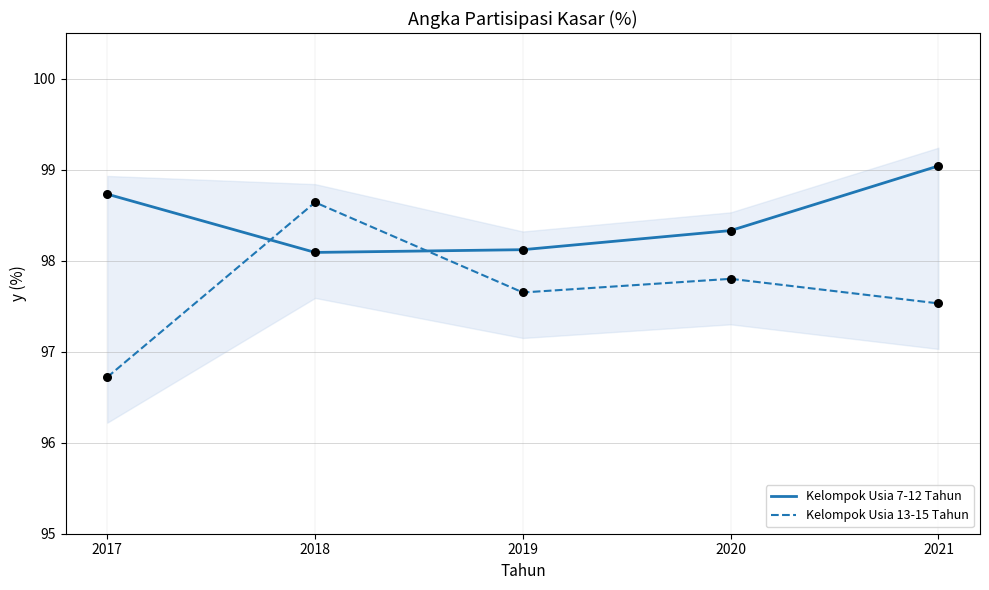

At which category is the sum across all series the highest?

2018